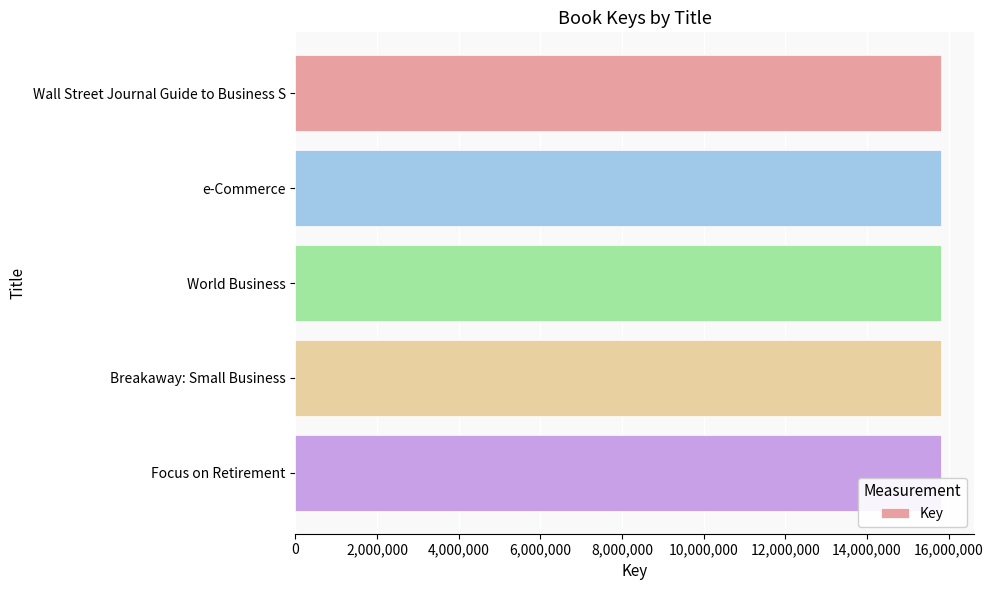

What is the sum of all values?

79090496